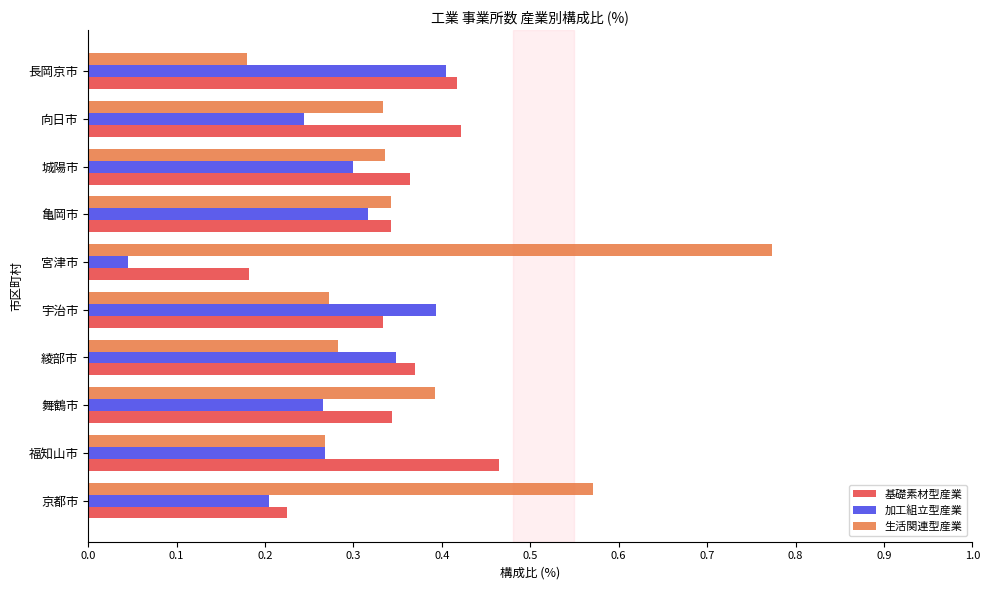

Which series changed the most between 舞鶴市 and 宮津市?

生活関連型産業